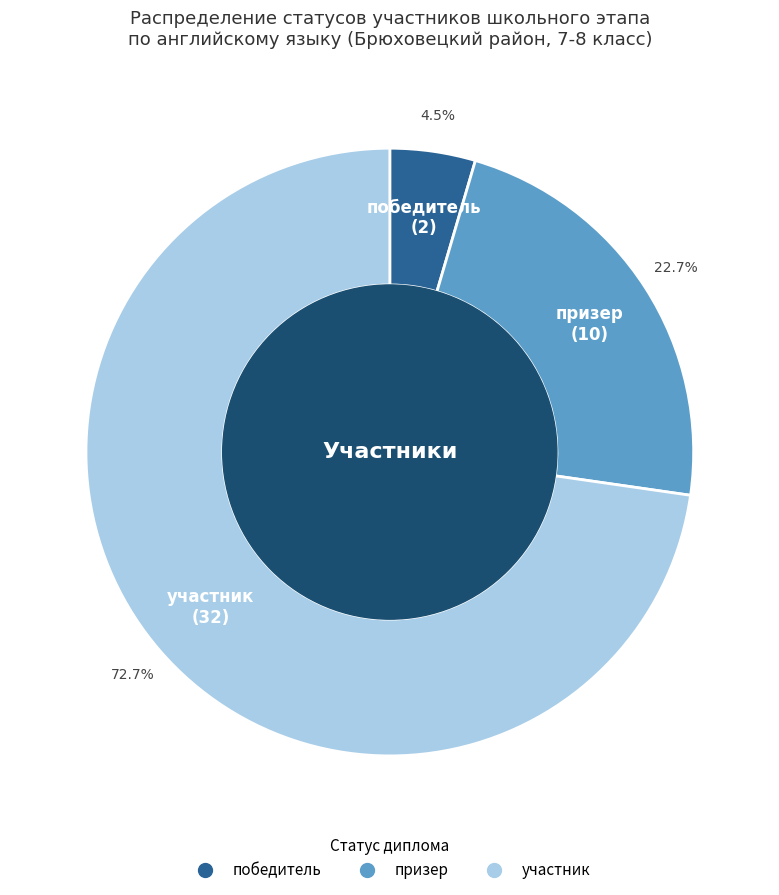

Which slice represents more than half of the pie?

участник